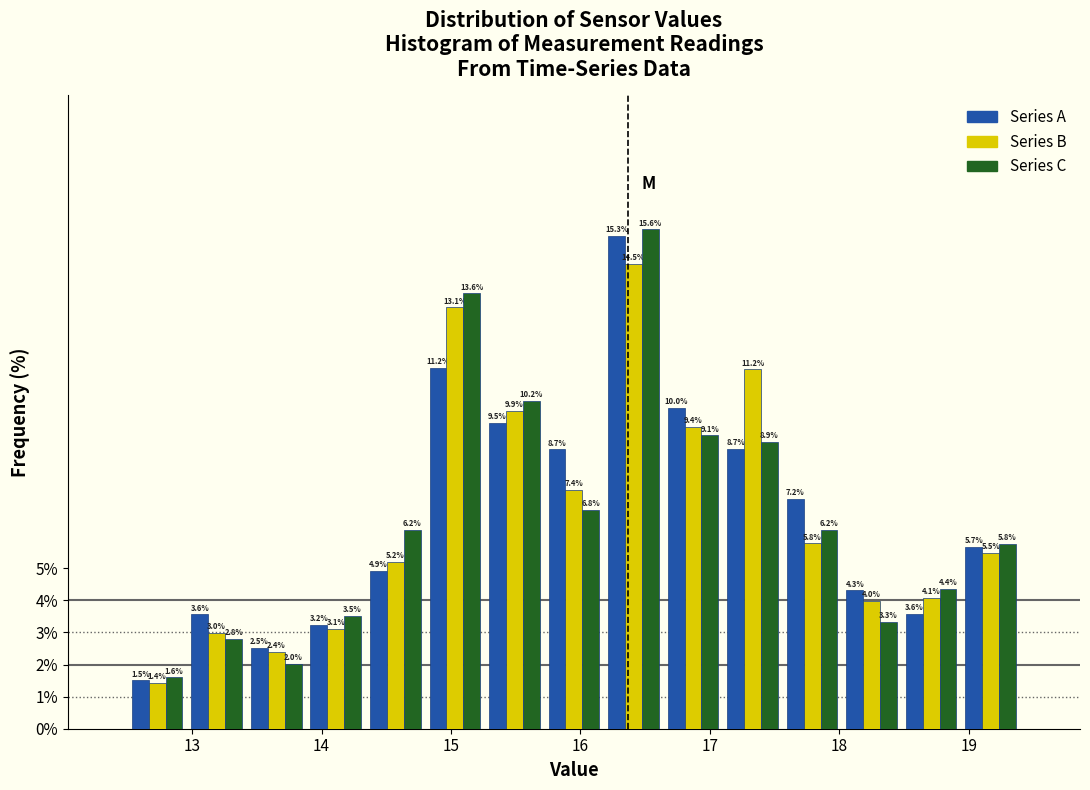

What is the height of the Series C bar covering 15.72 to 16.18 on the x-axis? The bar edges are not printed on the chart, so give them approximately, as read against the axis.

6.8